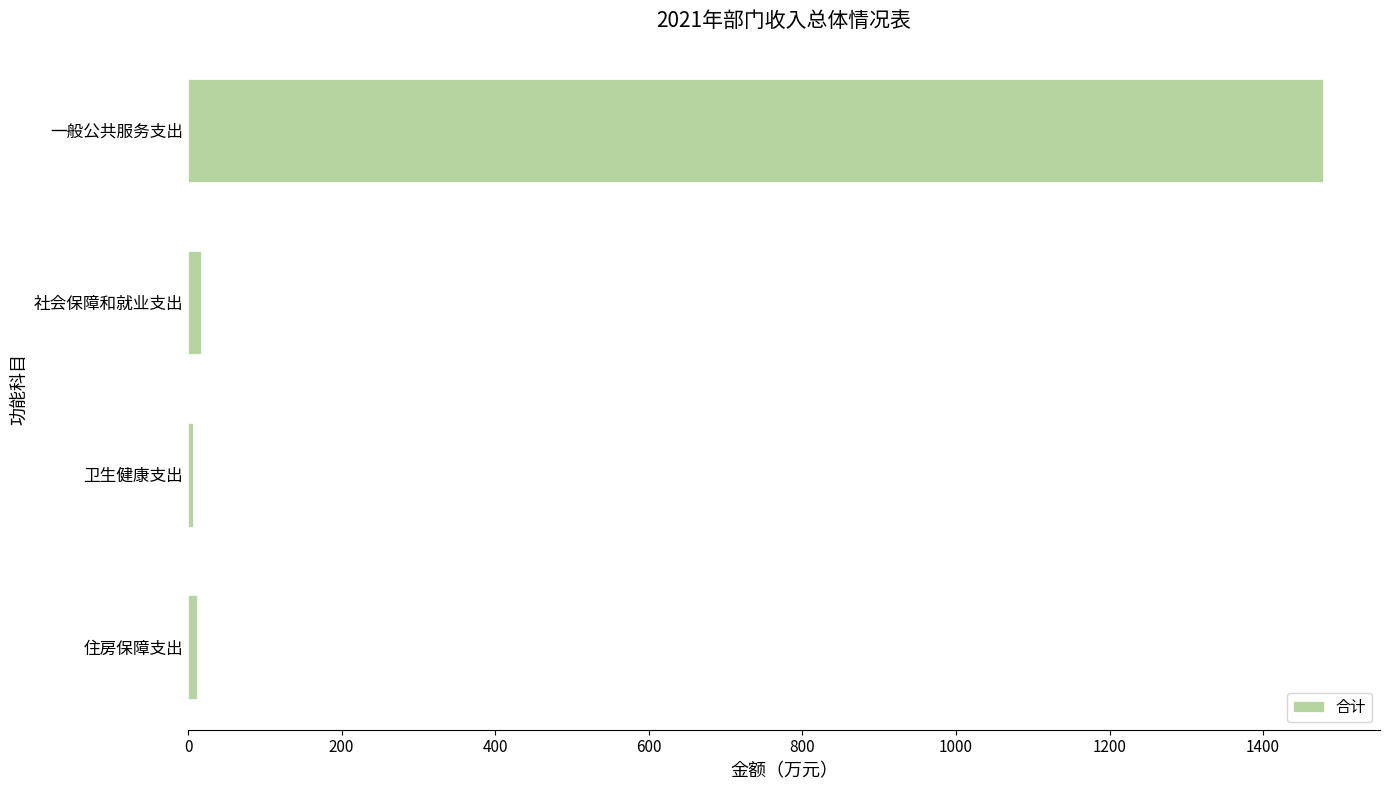

What value does the data have at 一般公共服务支出?

1478.3